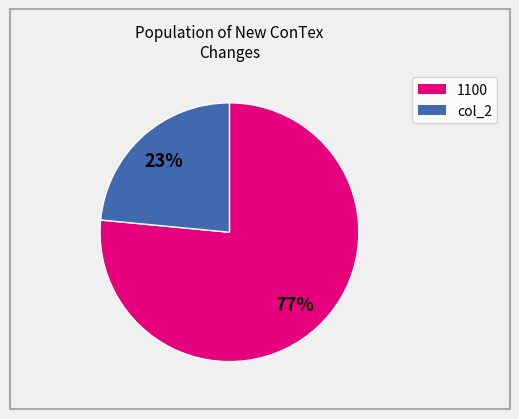

Is there a majority slice in this chart?

Yes